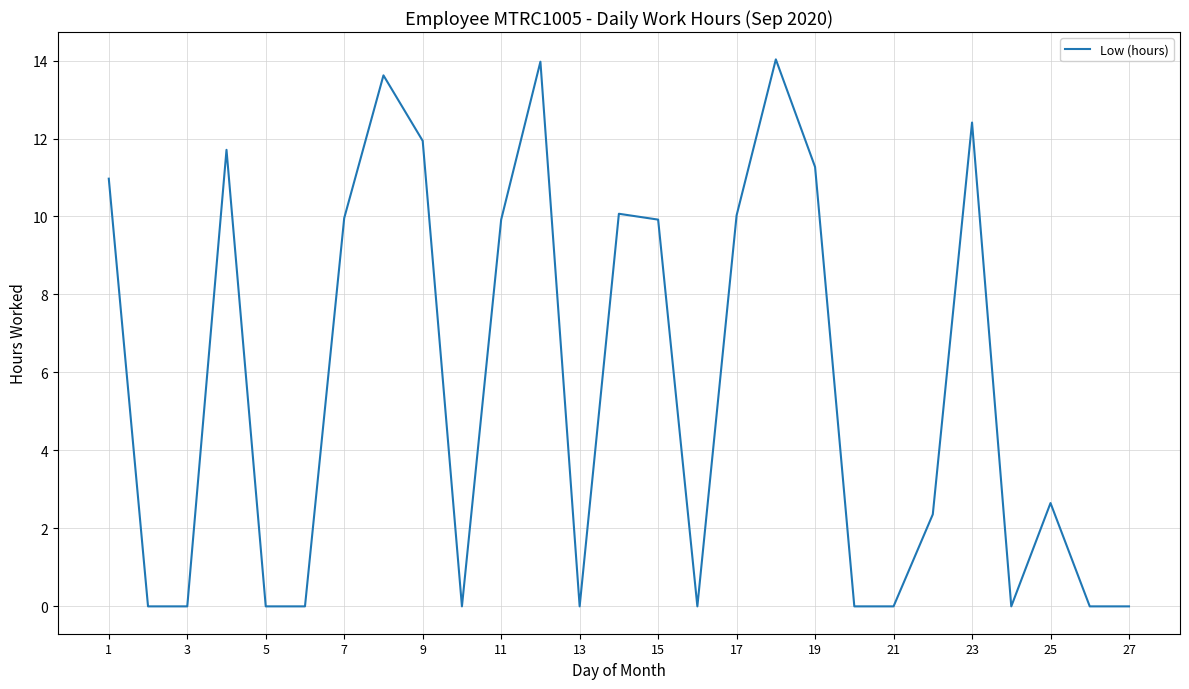

What is the greatest value displayed?

14.0